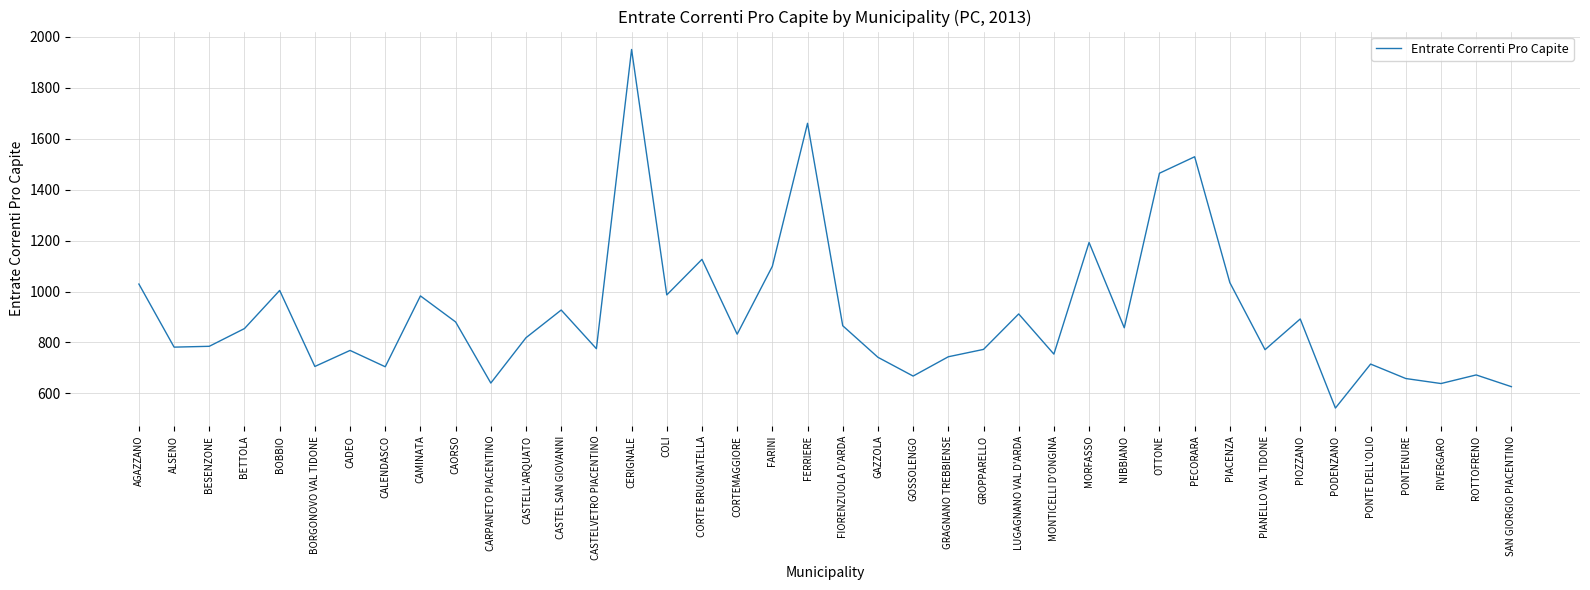

What is the greatest value displayed?

1950.8